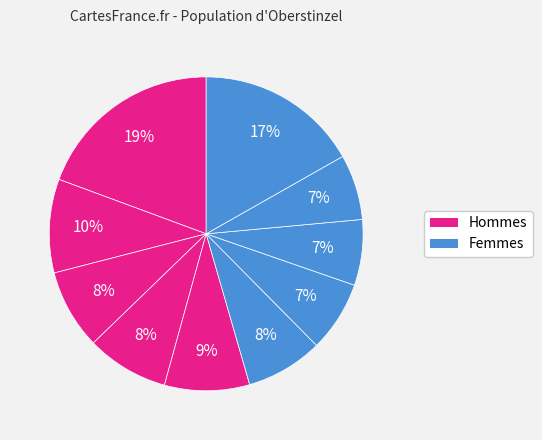

How many slices are in this pie chart?

10